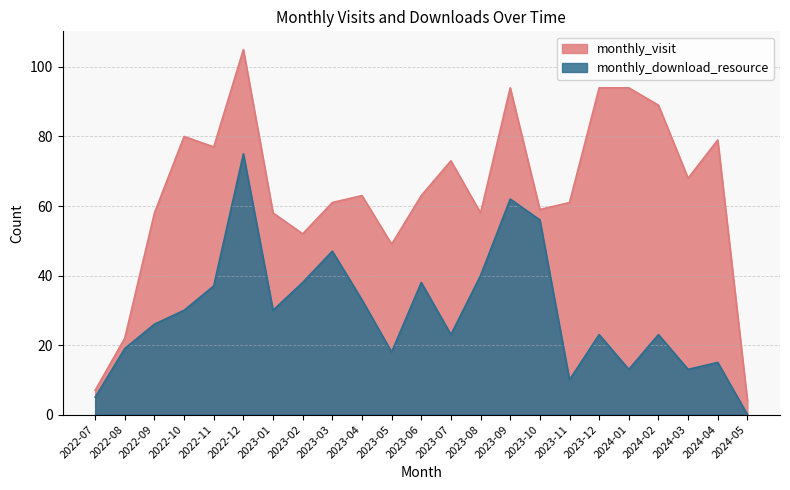

Is the value of monthly_download_resource at 2024-05 greater than the value of monthly_visit at 2023-02?

No